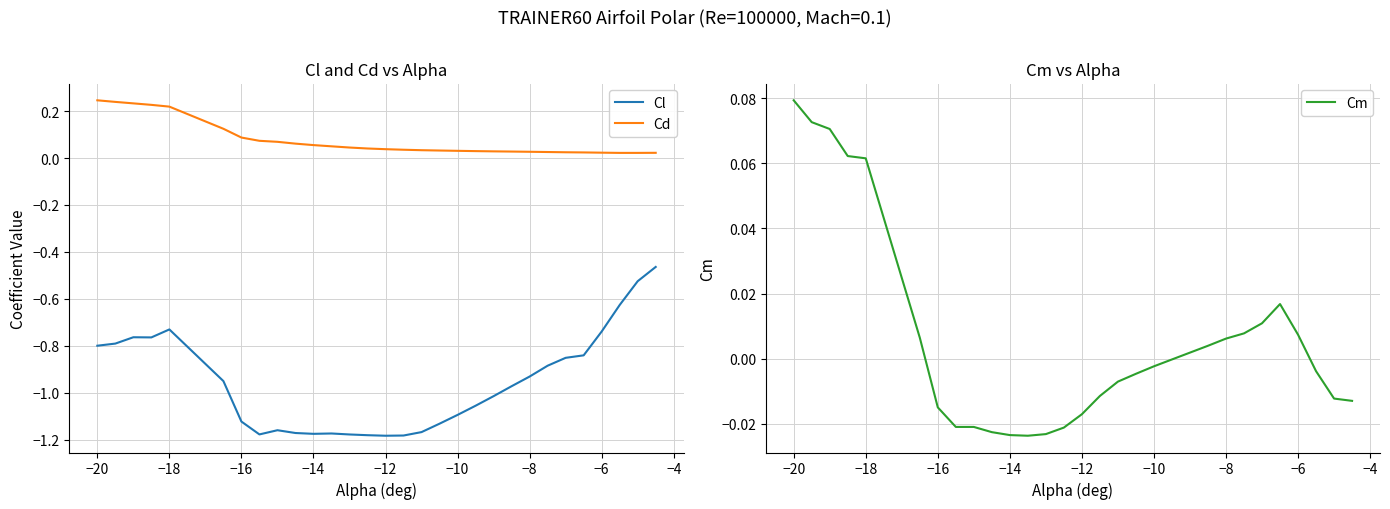

True or false: Cd and Cl cross at least once.

False